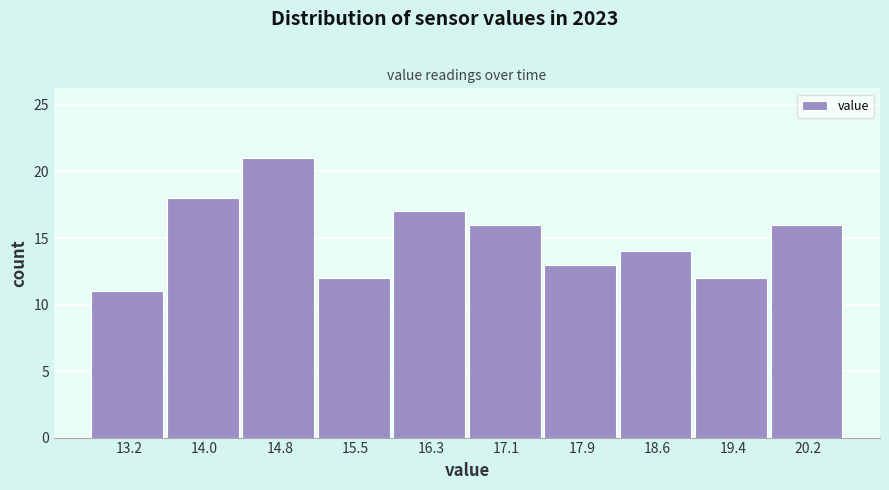

Which range on the x-axis has the tallest bar?

14.36 to 15.14